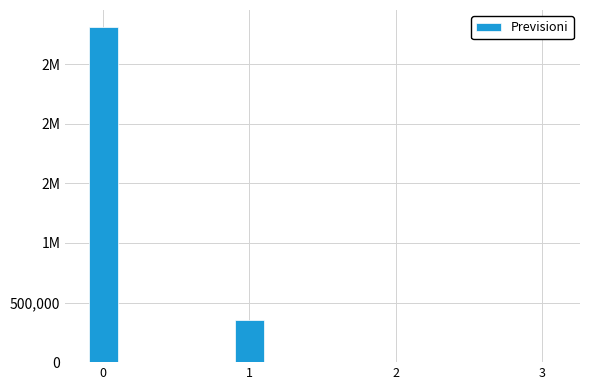

What is the change in value from 0 to 1?

-2459996.5